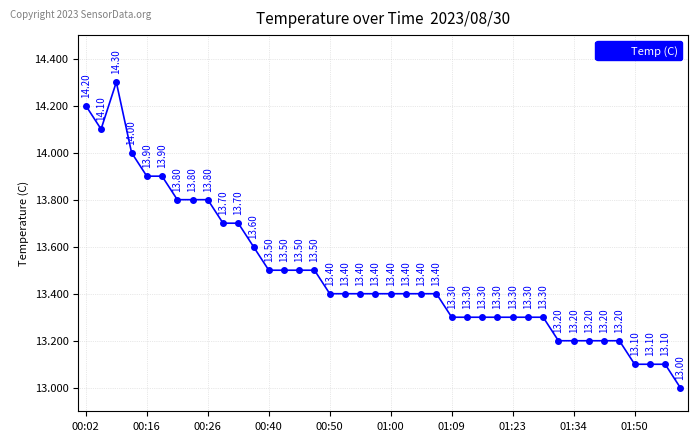

What is the average value?

13.5